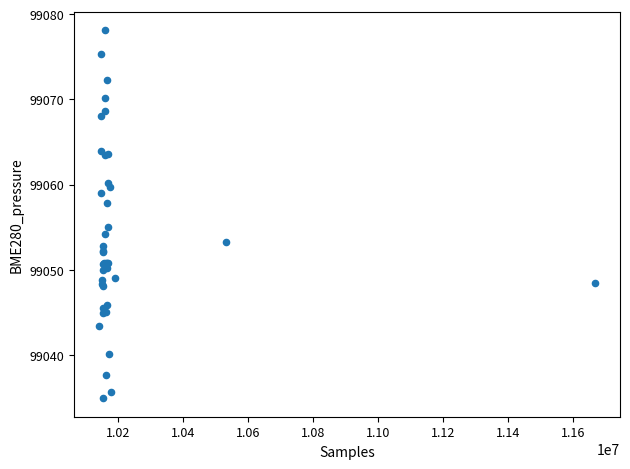

What Y value in the scatter plot is closest to 99056?

99055.1